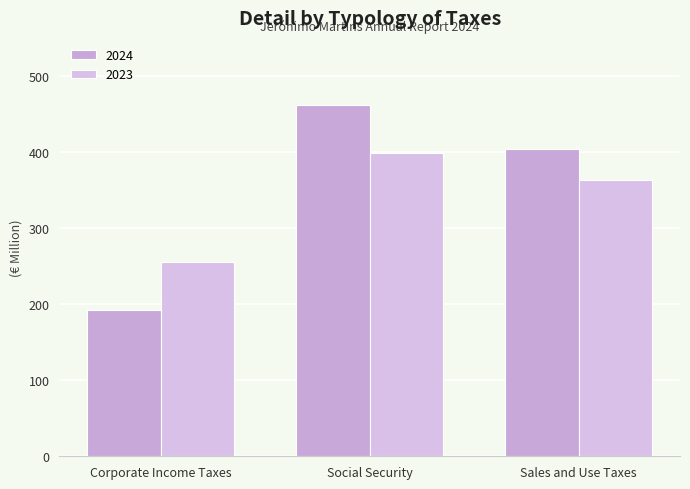

Reading left to right, list all the values displayed in this chart.

2024: Corporate Income Taxes=192	Social Security=462	Sales and Use Taxes=404
2023: Corporate Income Taxes=255	Social Security=399	Sales and Use Taxes=363